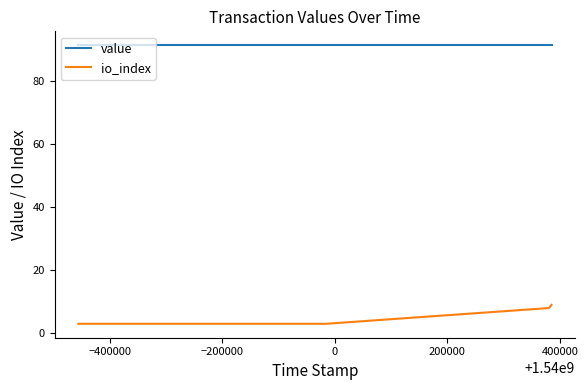

List the series in order of their overall mean, highest first.

value, io_index